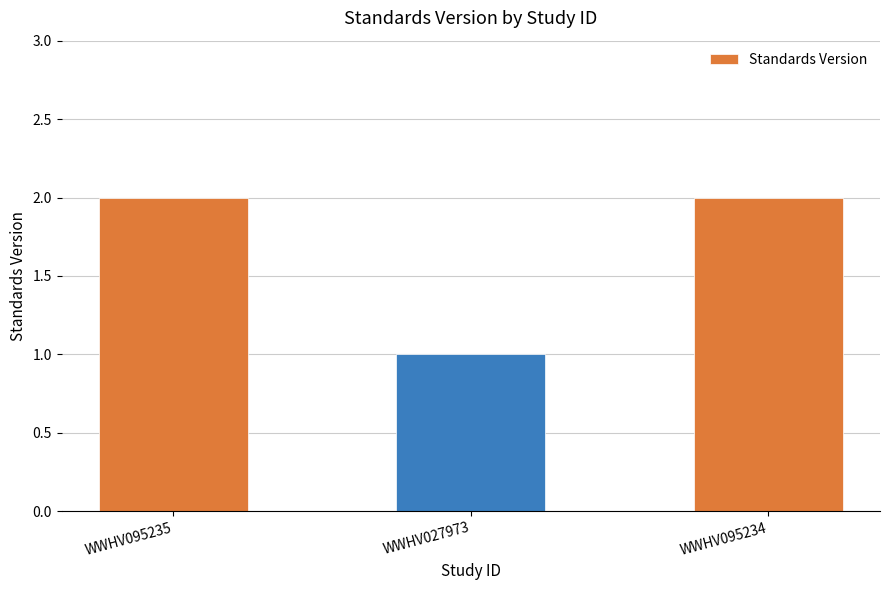

What is the sum of the values at WWHV027973 and WWHV095234?

3